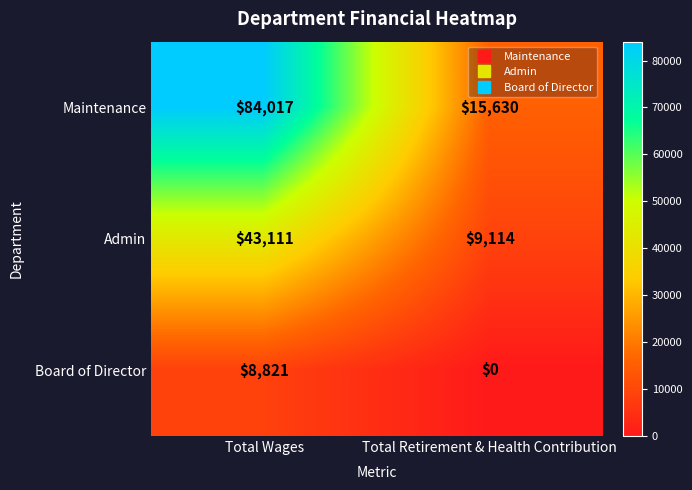

Rank the series by their maximum value, from lowest to highest.

Board of Director, Admin, Maintenance